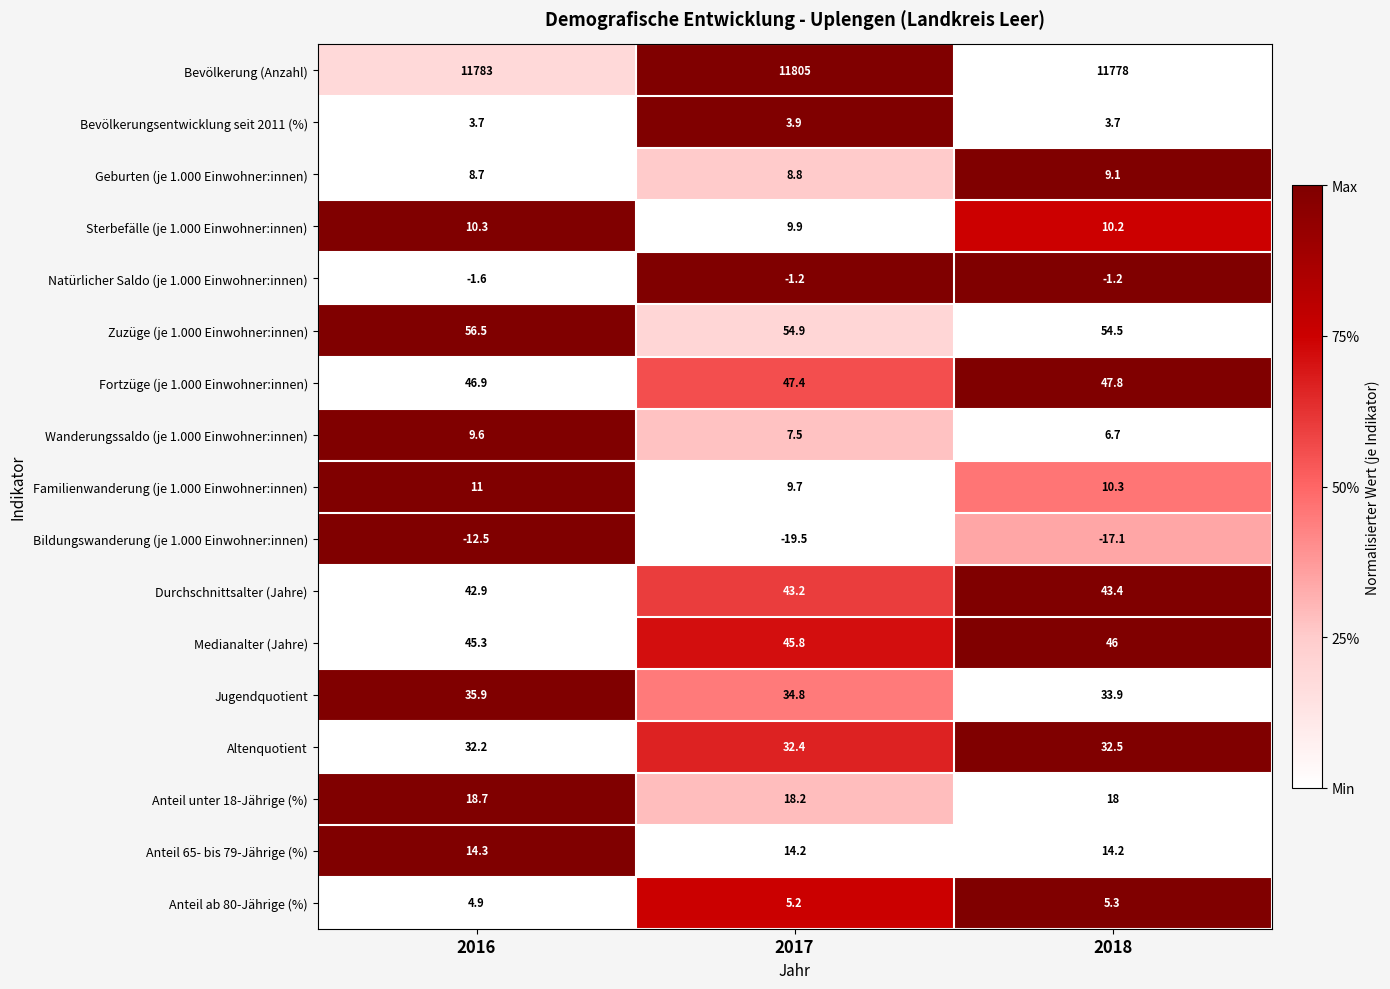

Between 2017 and 2018, which series saw the biggest shift?

Bevölkerung (Anzahl)